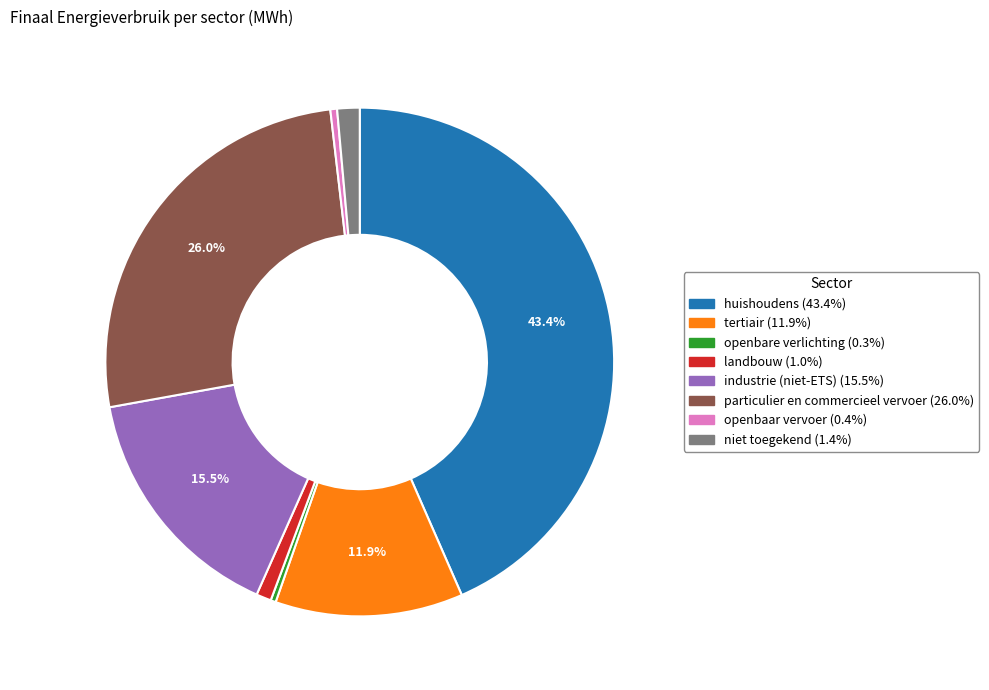

Combined, do openbare verlichting and particulier en commercieel vervoer account for over 50%?

No